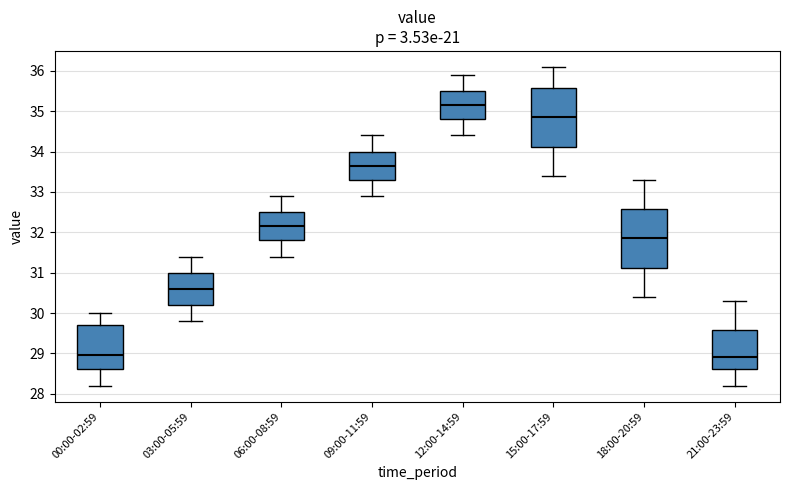

Where does the lower whisker of the box for 00:00-02:59 end on the y-axis? The values are not printed on the chart, so give them approximately, as read against the axis.

28.2